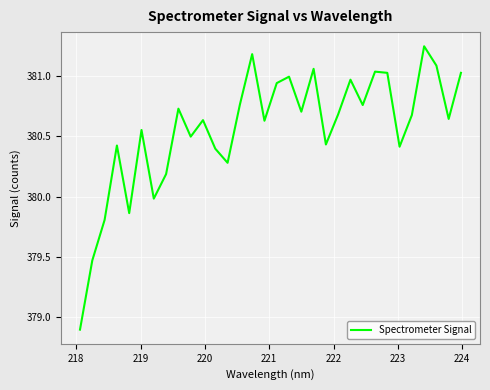

What is the difference between the maximum and minimum values?

2.3